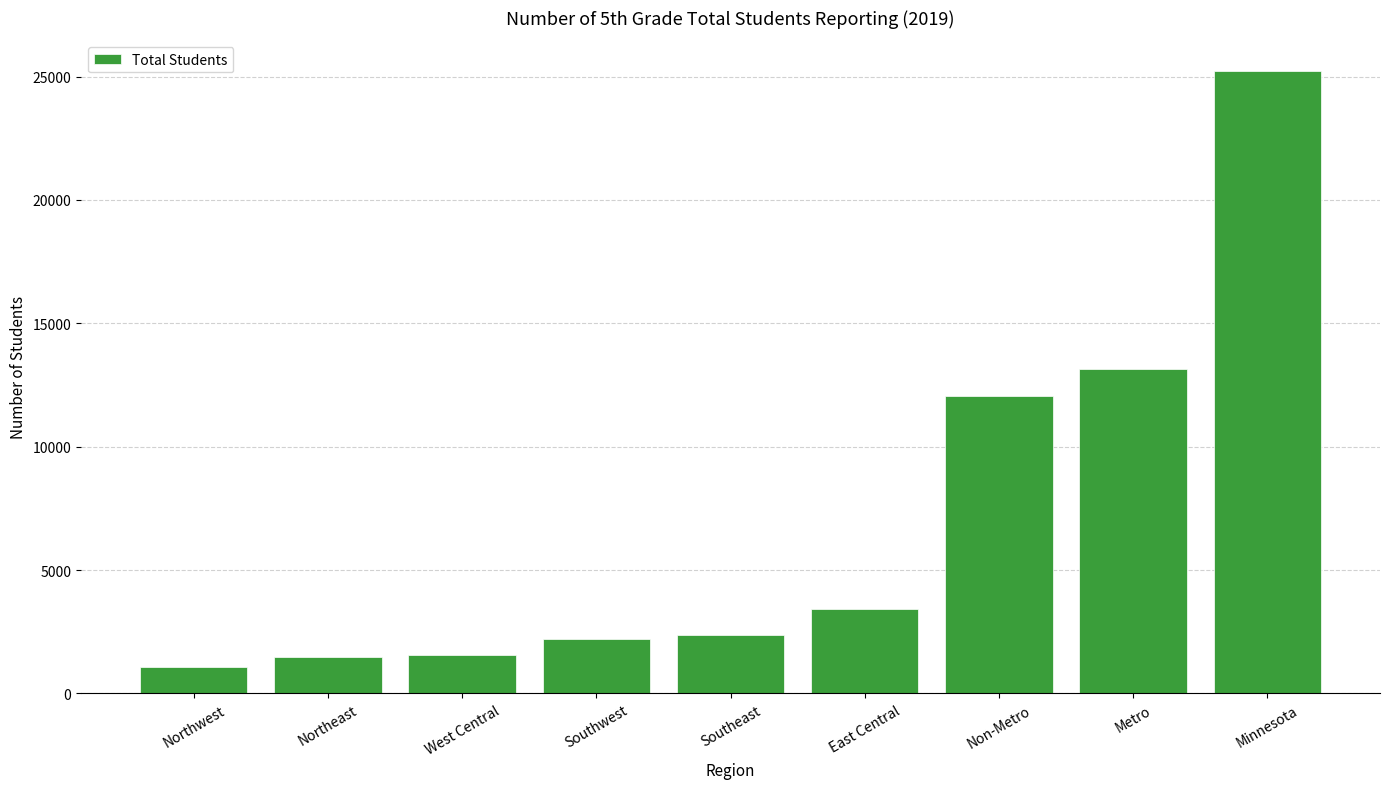

What is the sum of all values?

62482